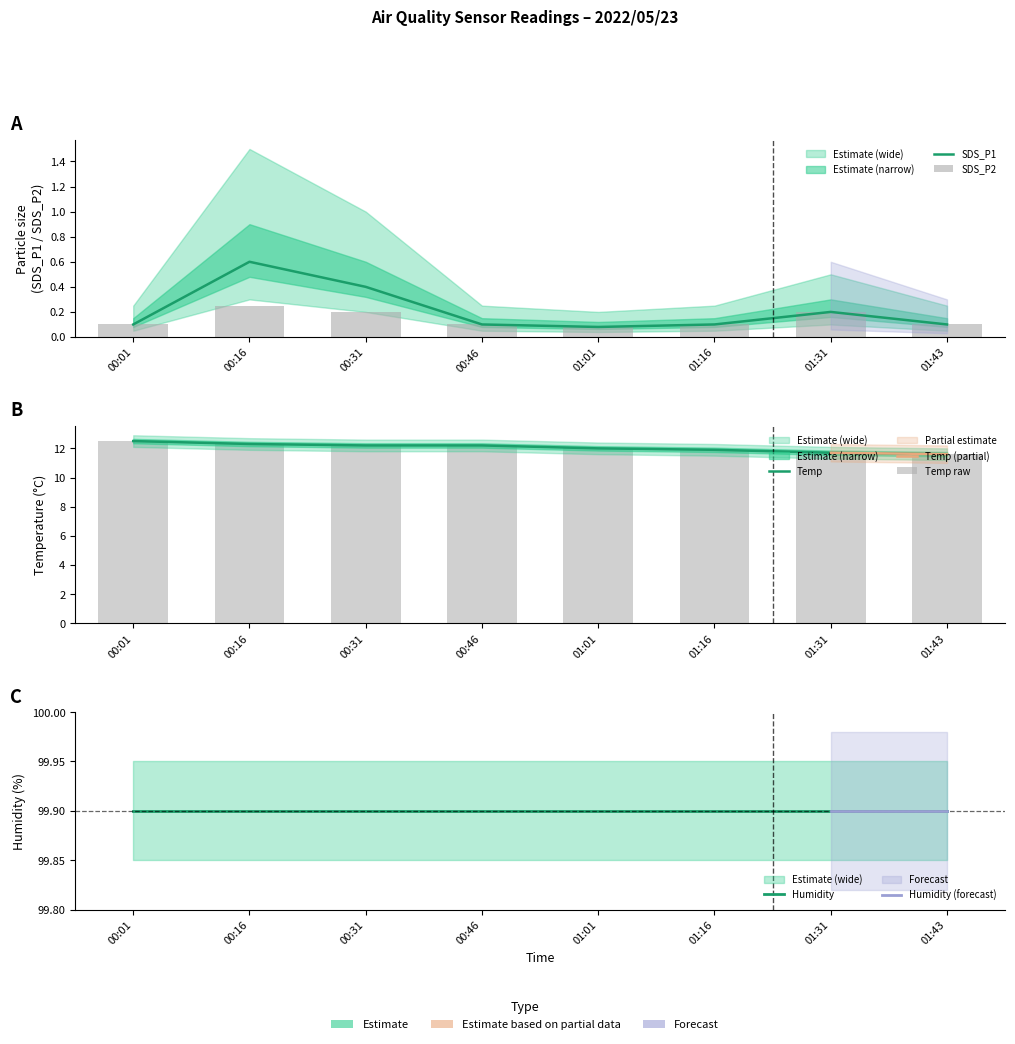

What is the average value of the SDS_P1 series?

0.2